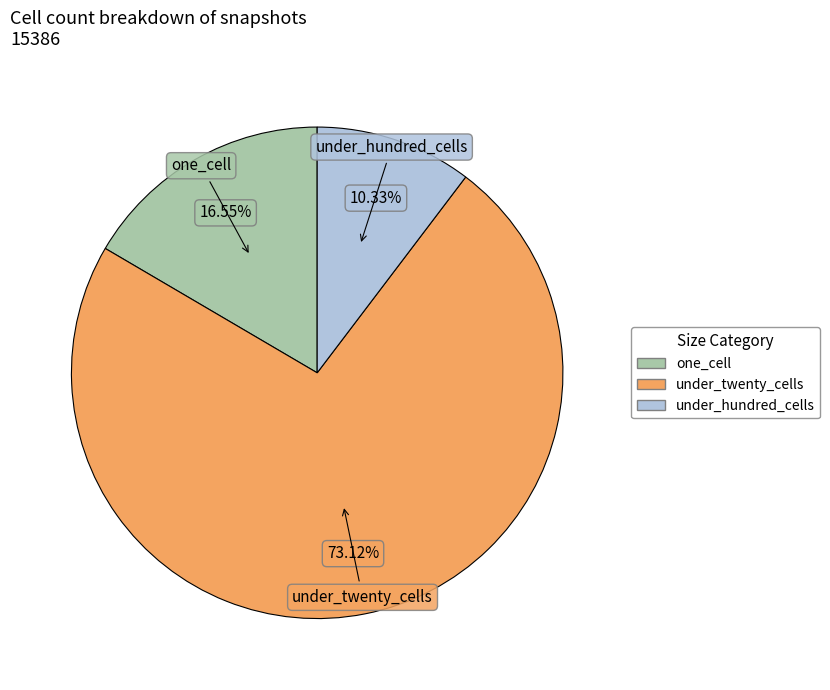

Is there any slice that represents more than half of the pie?

Yes